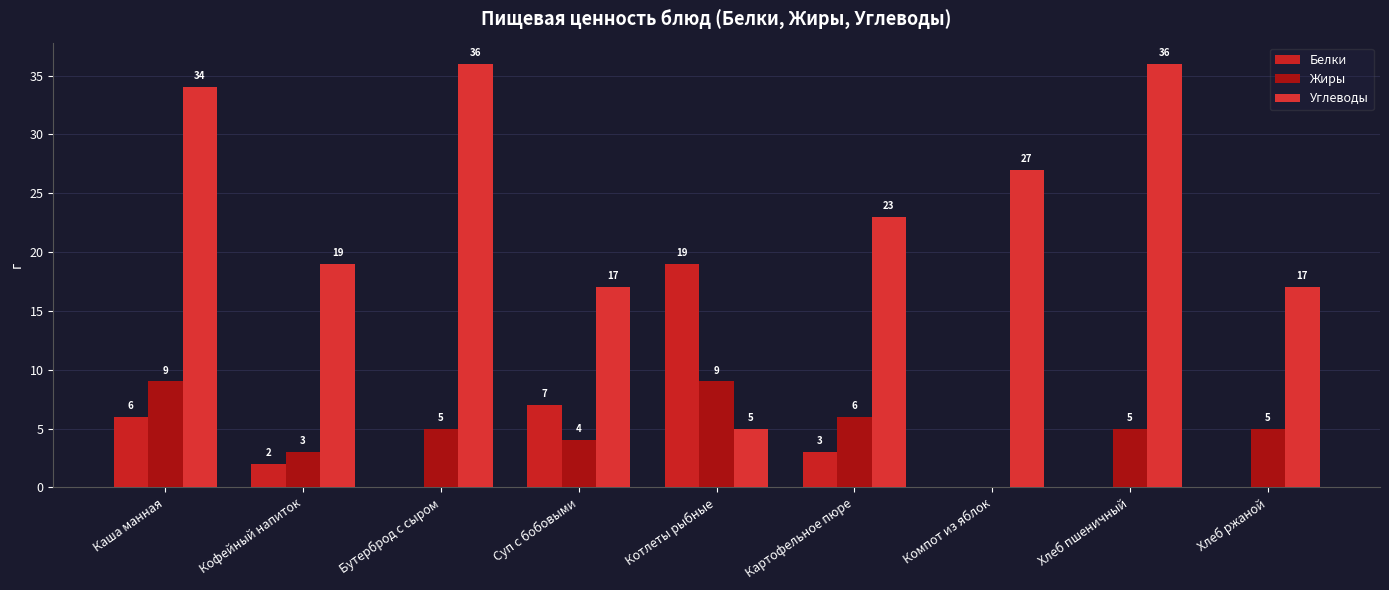

How many groups of bars are there?

9